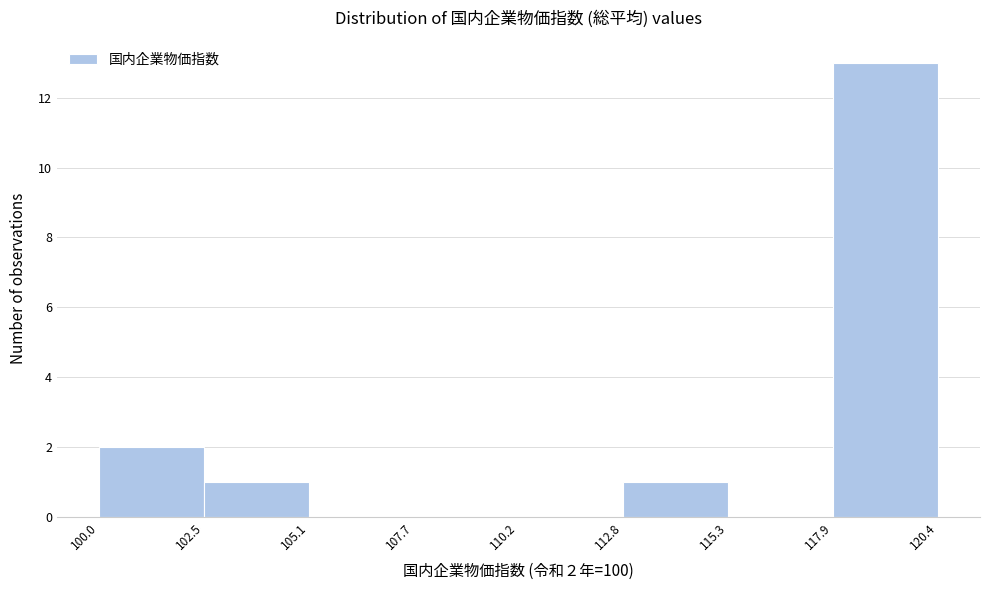

Which range on the x-axis has the tallest bar?

117.9 to 120.4